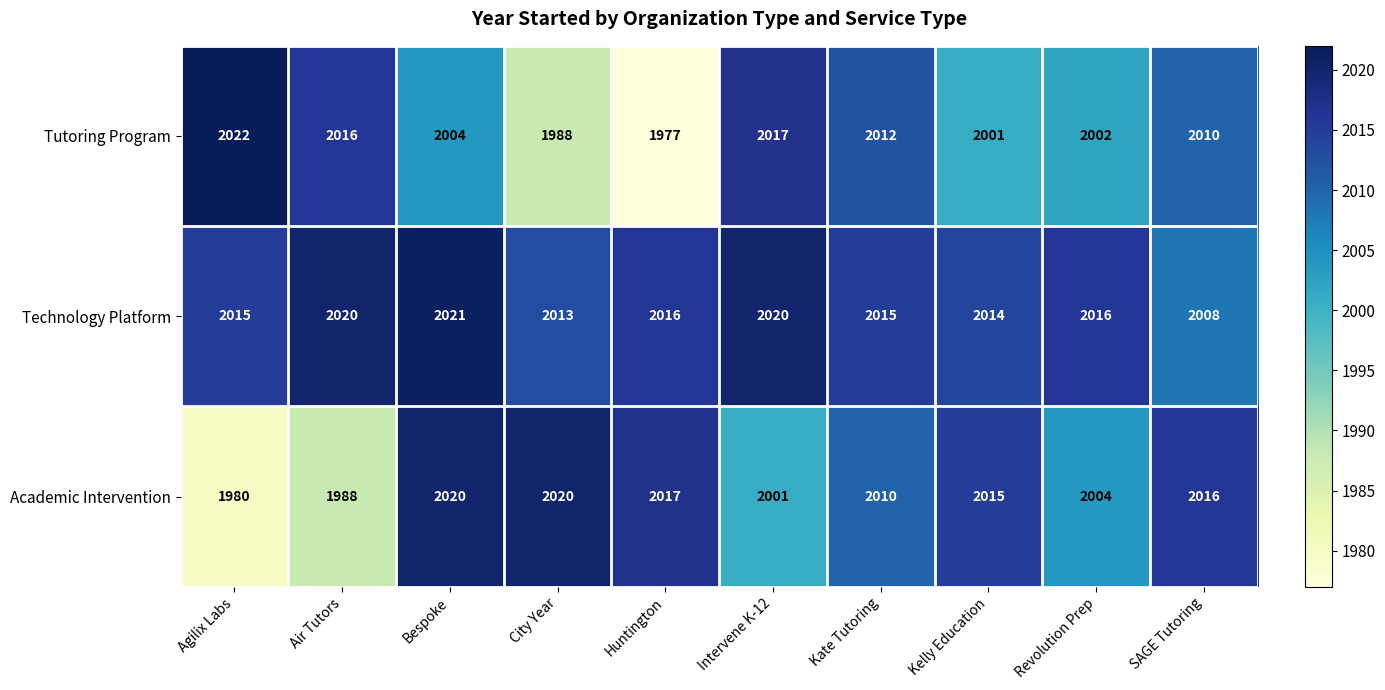

At which category is the sum across all series the highest?

Bespoke